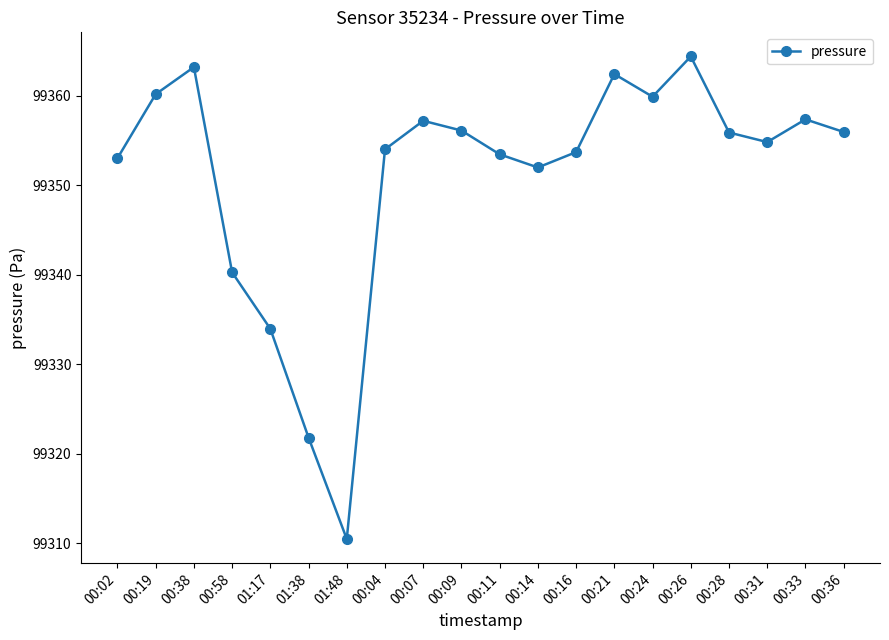

What is the change in value from 00:21 to 00:36?

-6.5